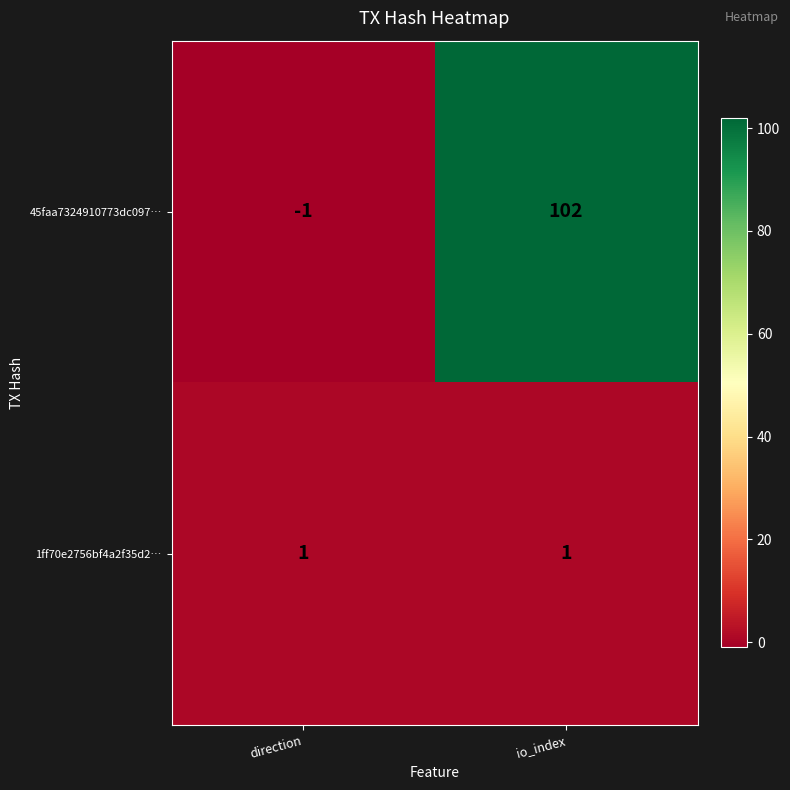

True or false: 1ff70e2756bf4a2f35d2… has a value of 2 at direction.

False